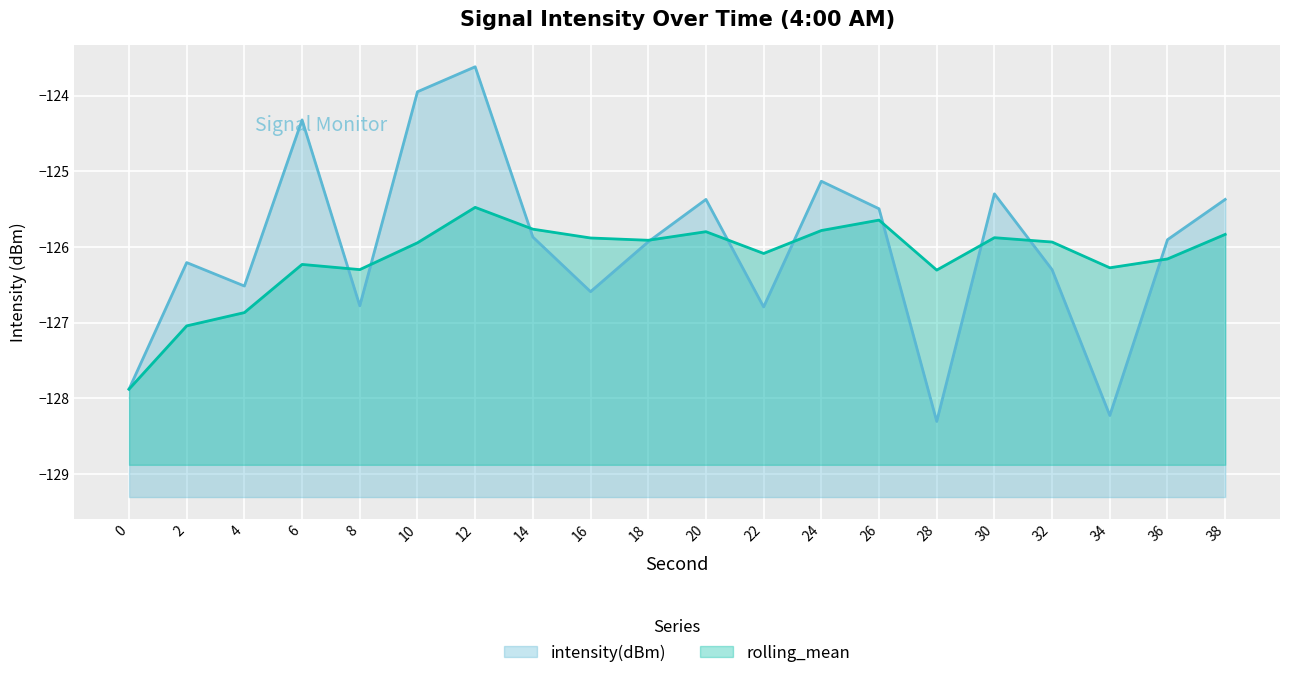

What is the sum of the intensity(dBm) (line) values at 24 and 2?

-251.3